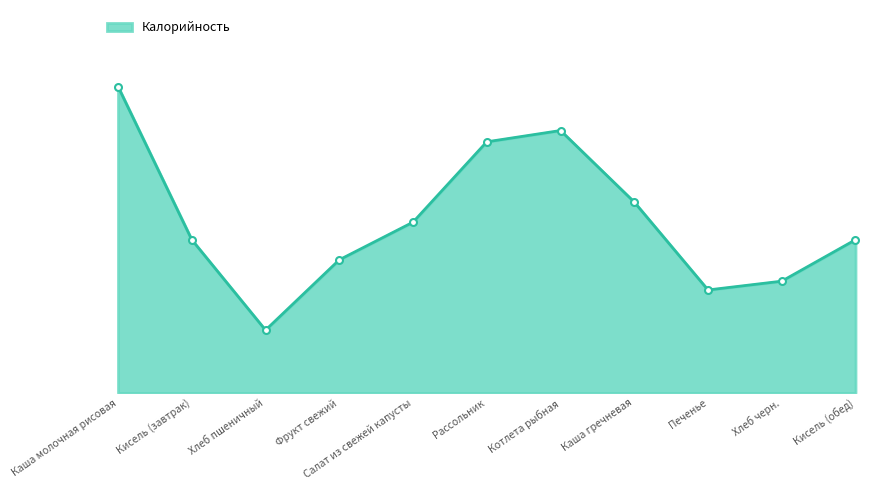

Does the chart have visible grid lines?

No